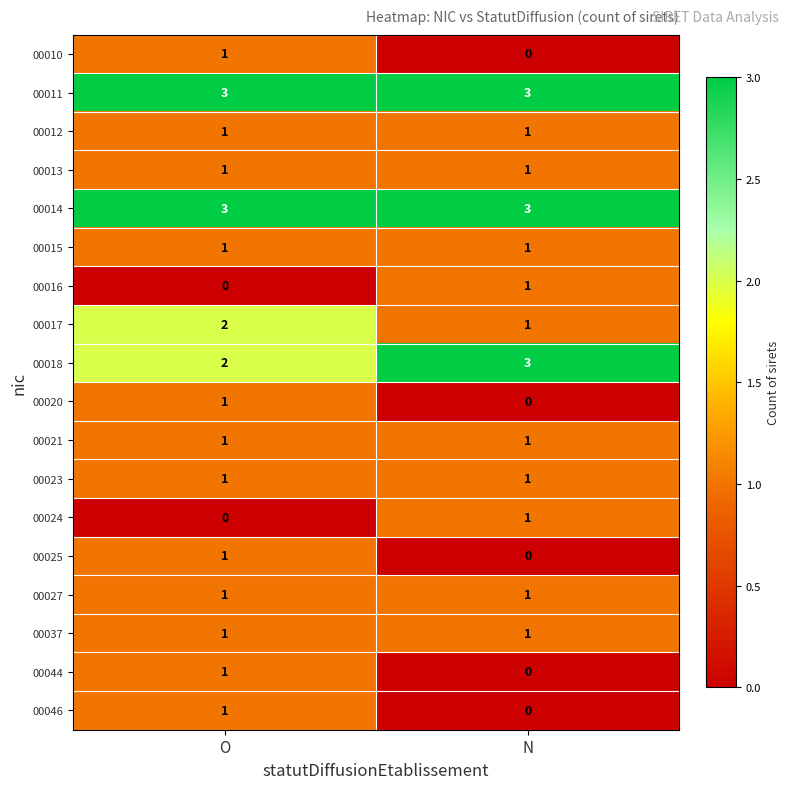

What is the sum of the 00014 values at O and N?

6